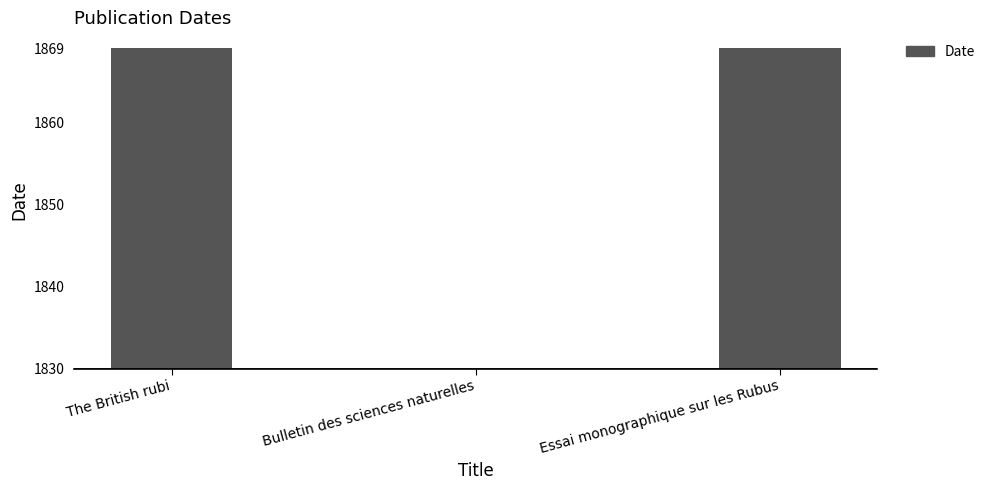

How many positive values are there?

2